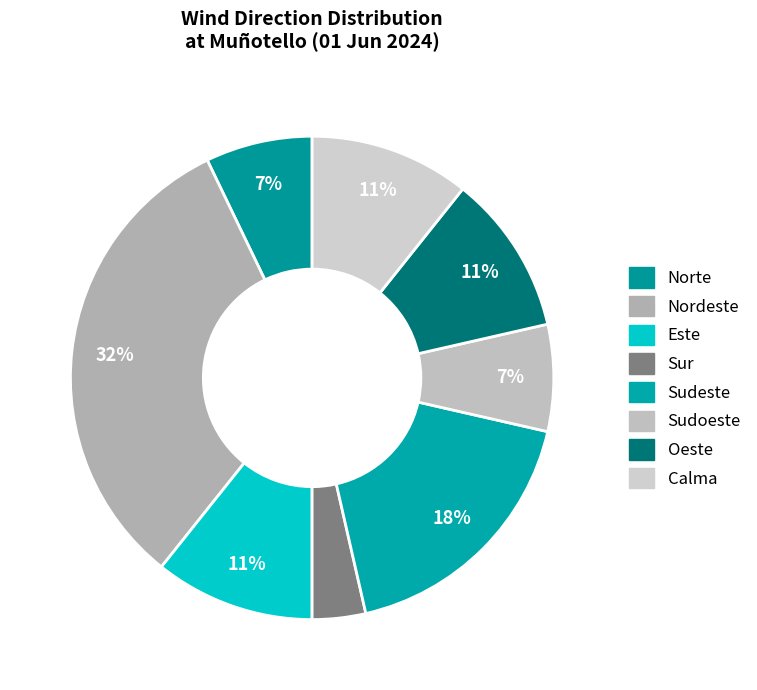

How many slices are in this pie chart?

8